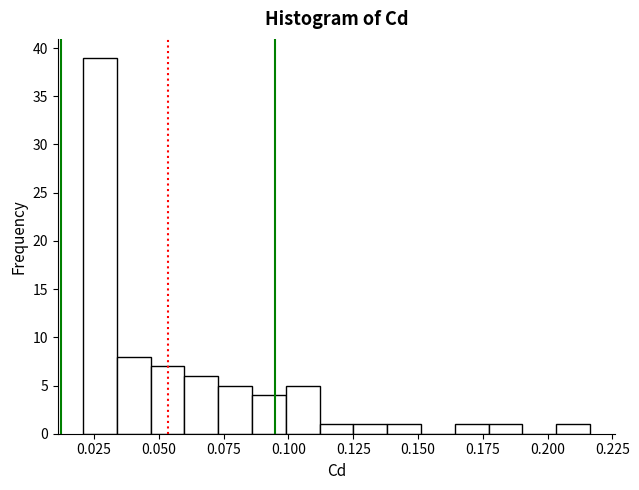

Read against the x-axis, roughly where is the centre of the tallest bar?

0.025